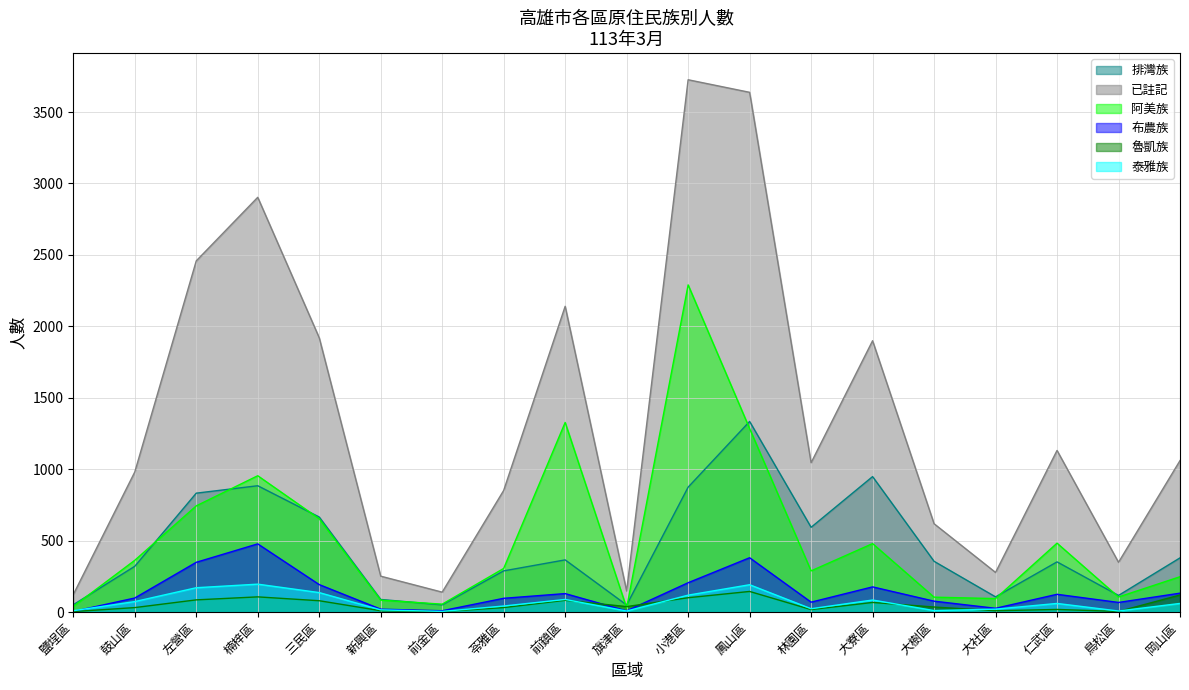

Count the number of data series in this chart.

6